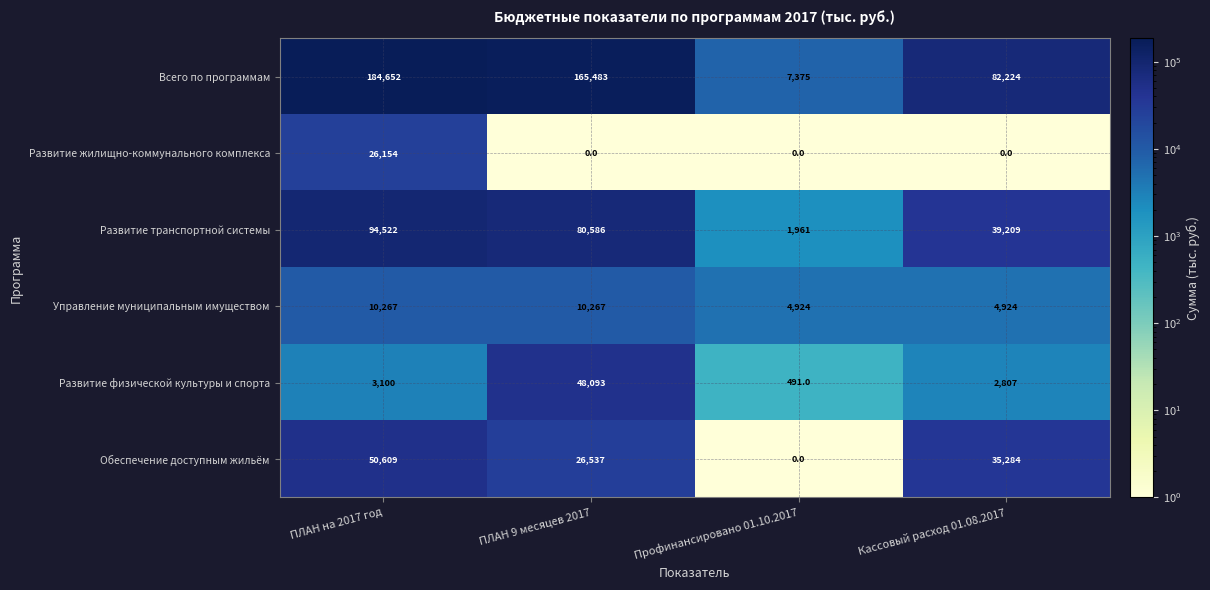

Reading right to left, extract all data points from this chart.

Всего по программам: 82224	7375	165483	184652
Развитие жилищно-коммунального комплекса: 0	0	0	26154
Развитие транспортной системы: 39209	1961	80586	94522
Управление муниципальным имуществом: 4924	4924	10267	10267
Развитие физической культуры и спорта: 2807	491	48093	3100
Обеспечение доступным жильём: 35284	0	26537	50609